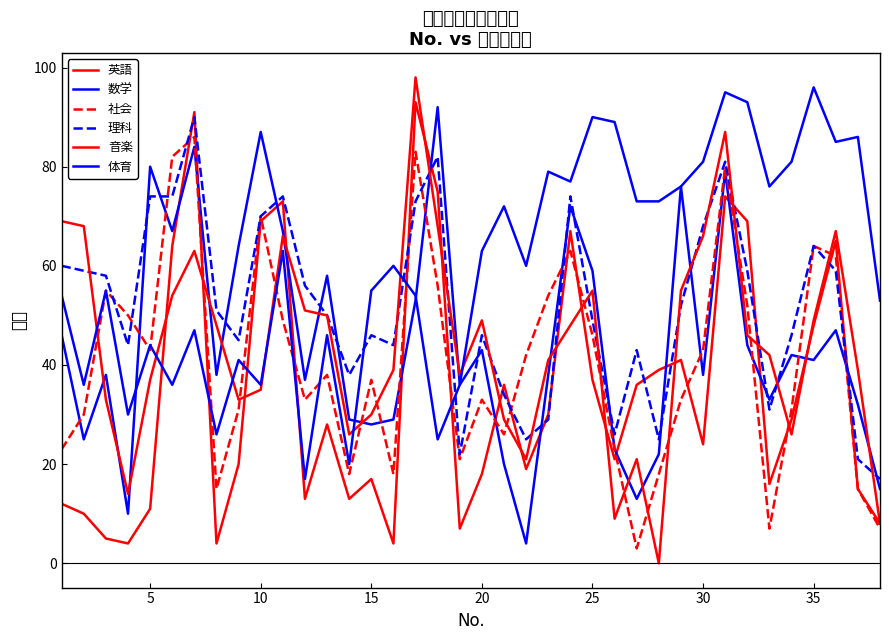

How many times do 理科 and 音楽 cross each other?

17